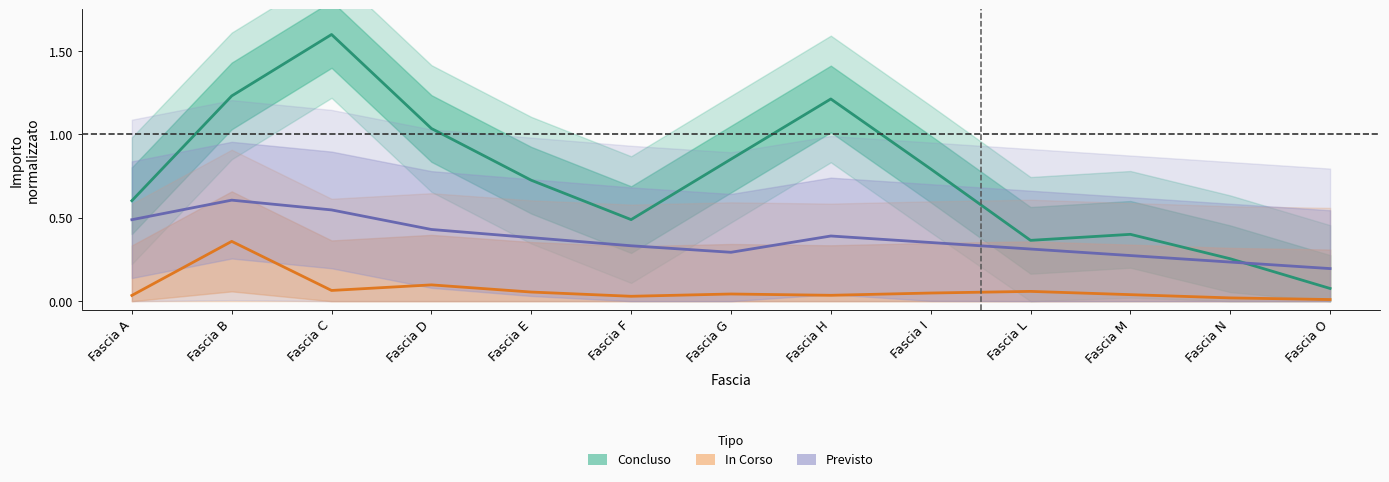

In In Corso, how many points are higher than both neighbors (excluding endpoints)?

4